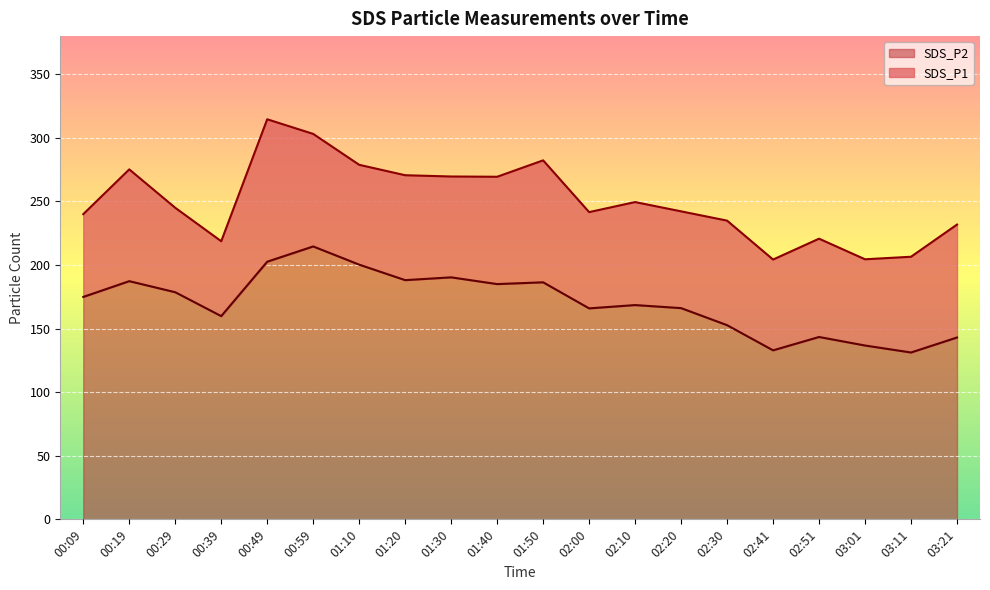

What position from the left is 00:39?

4